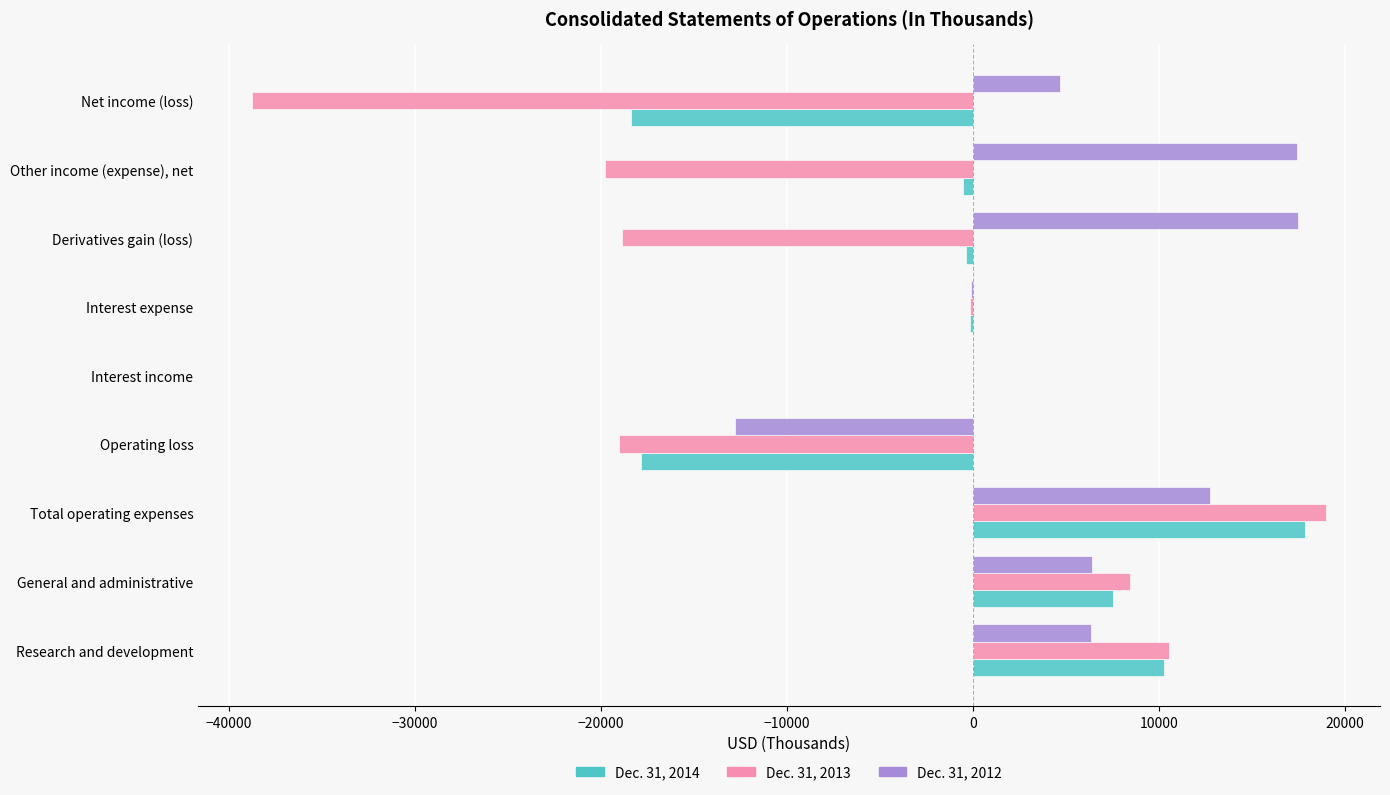

Which series has the largest range (max minus min)?

Dec. 31, 2013